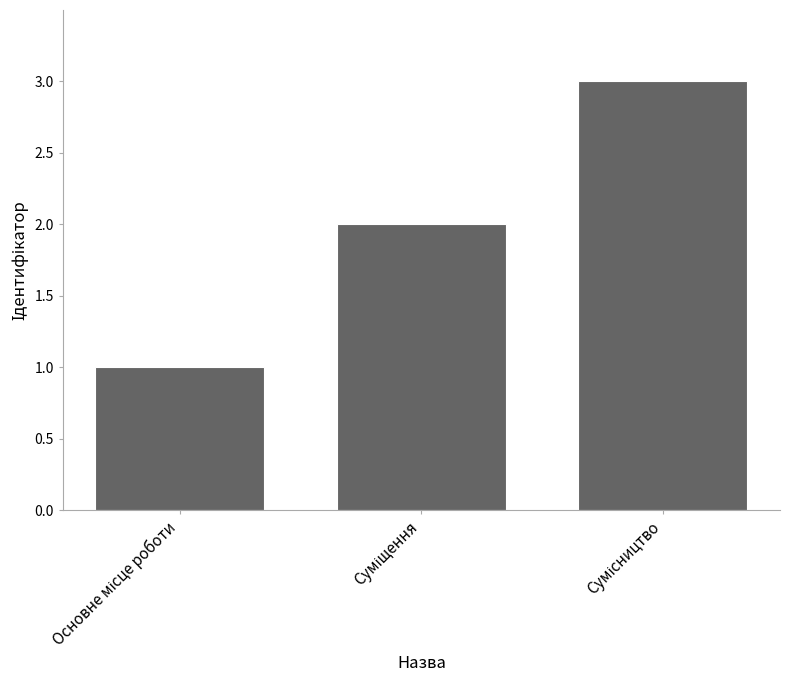

What is the maximum value shown in the chart?

3